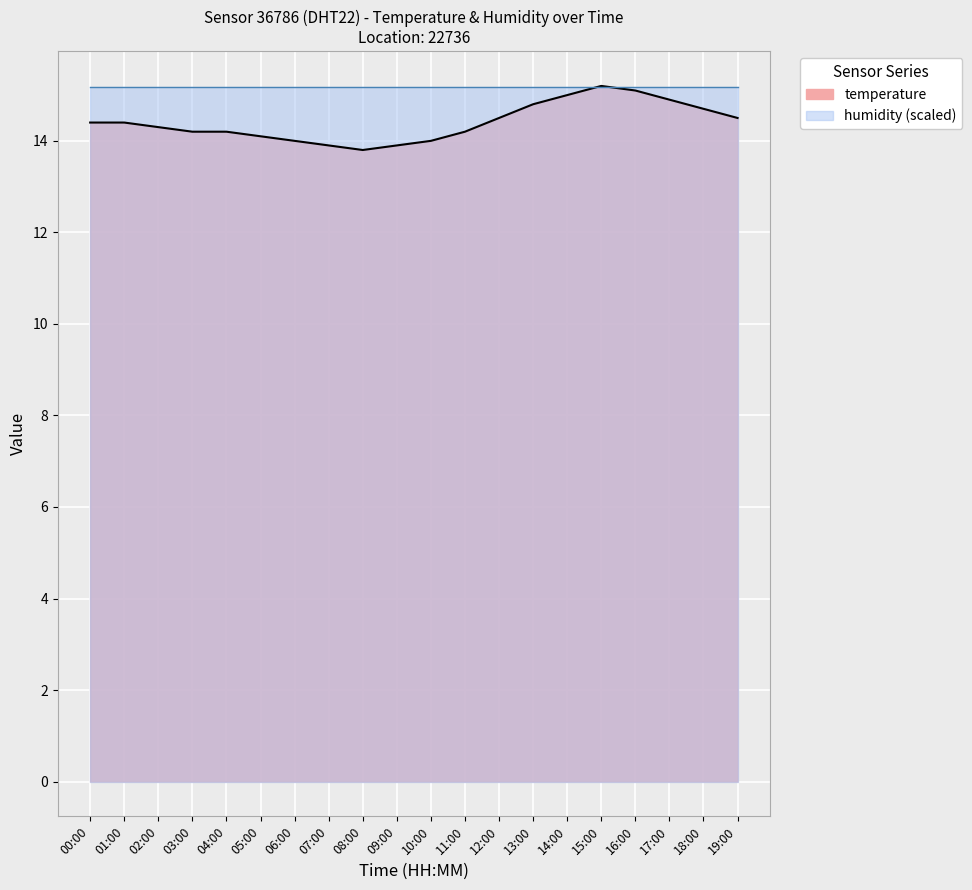

Where is the first local minimum?

08:00